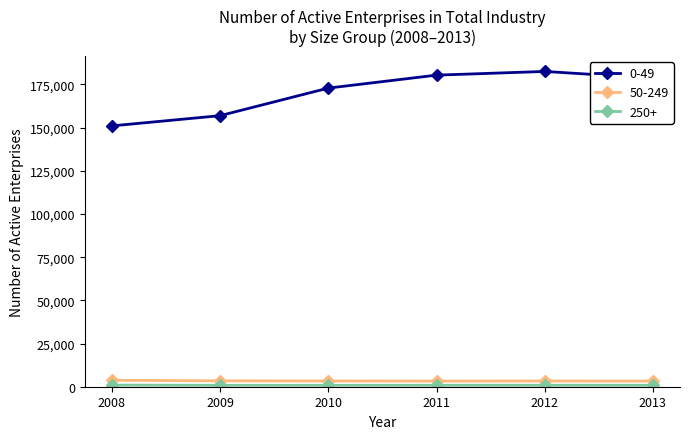

What is the difference between the maximum and minimum values in the 50-249 series?

476